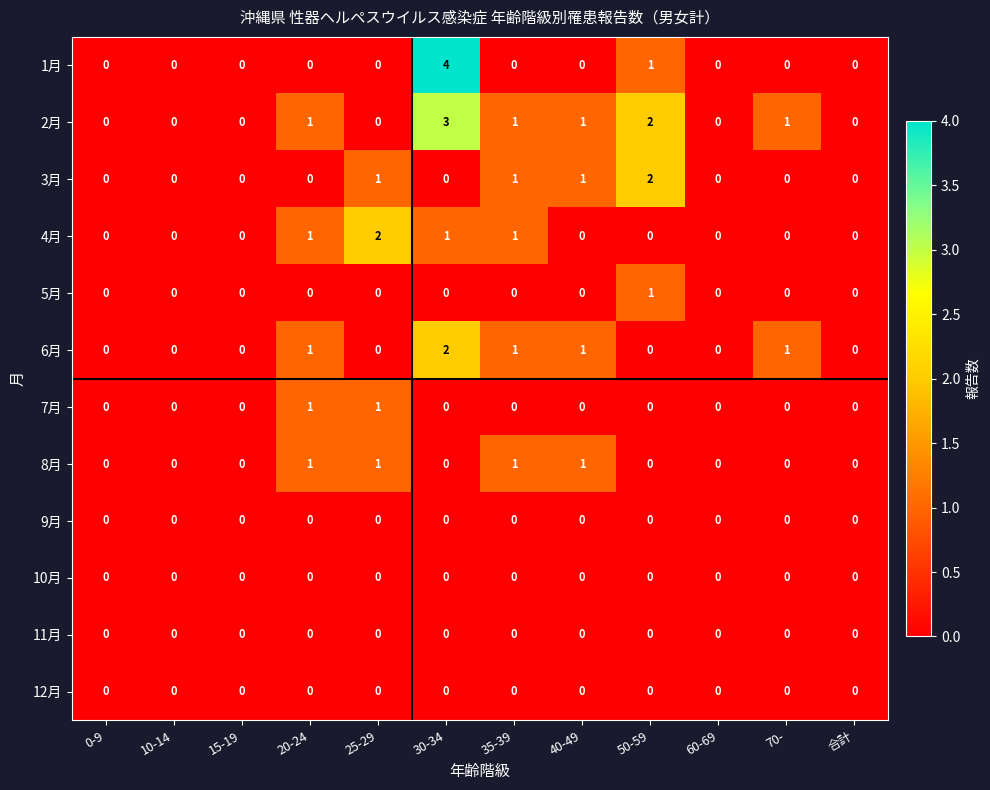

How many values in the 8月 series exceed 0?

4